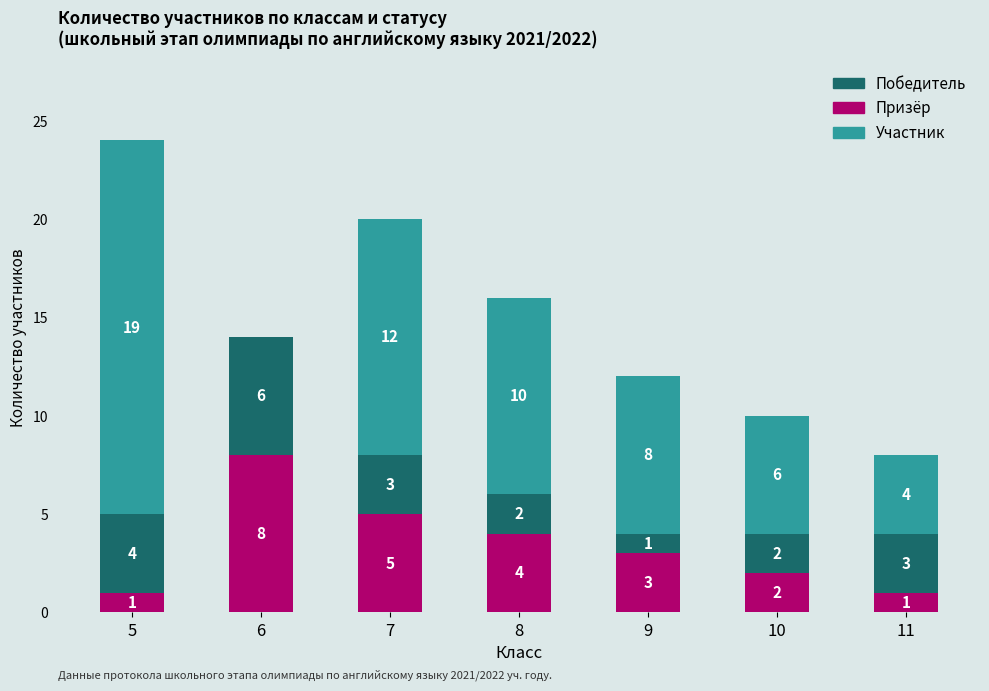

Where is Призёр nearest to the value 4?

8